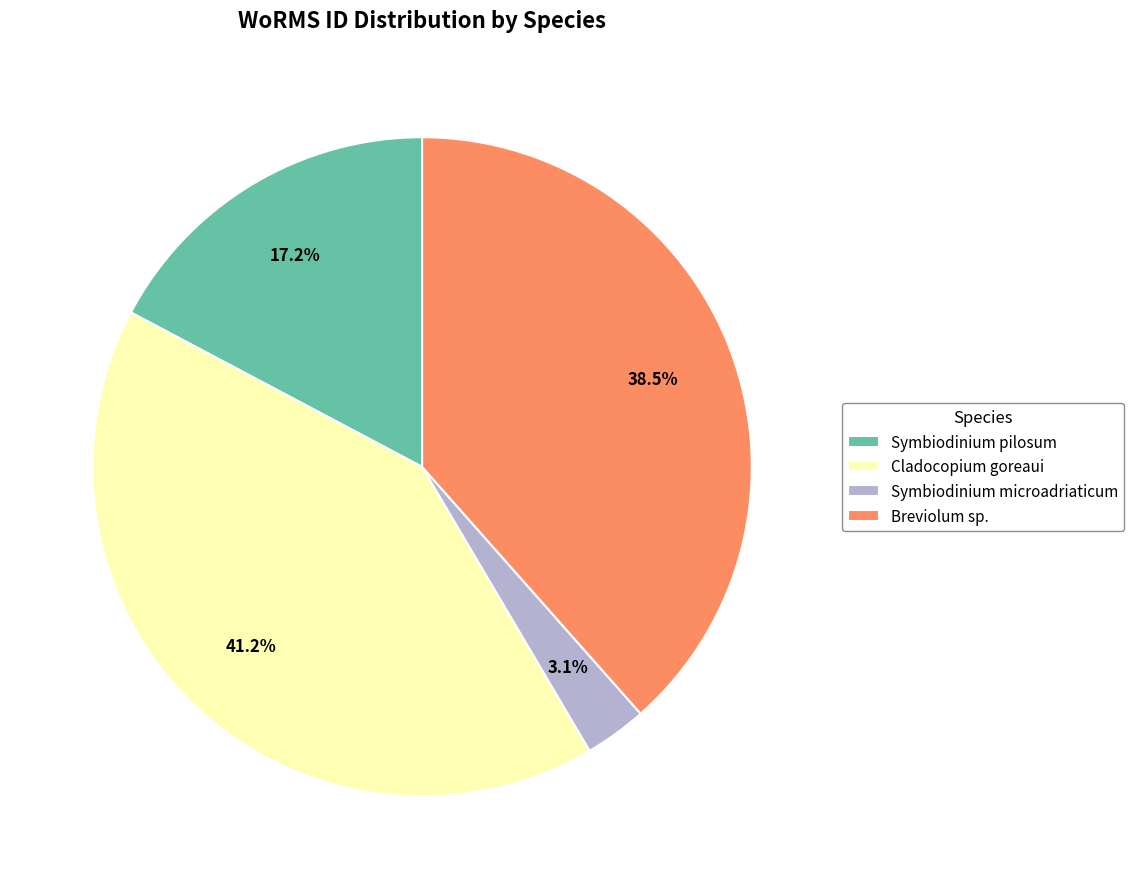

Rank the categories by value from highest to lowest.

Cladocopium goreaui, Breviolum sp., Symbiodinium pilosum, Symbiodinium microadriaticum